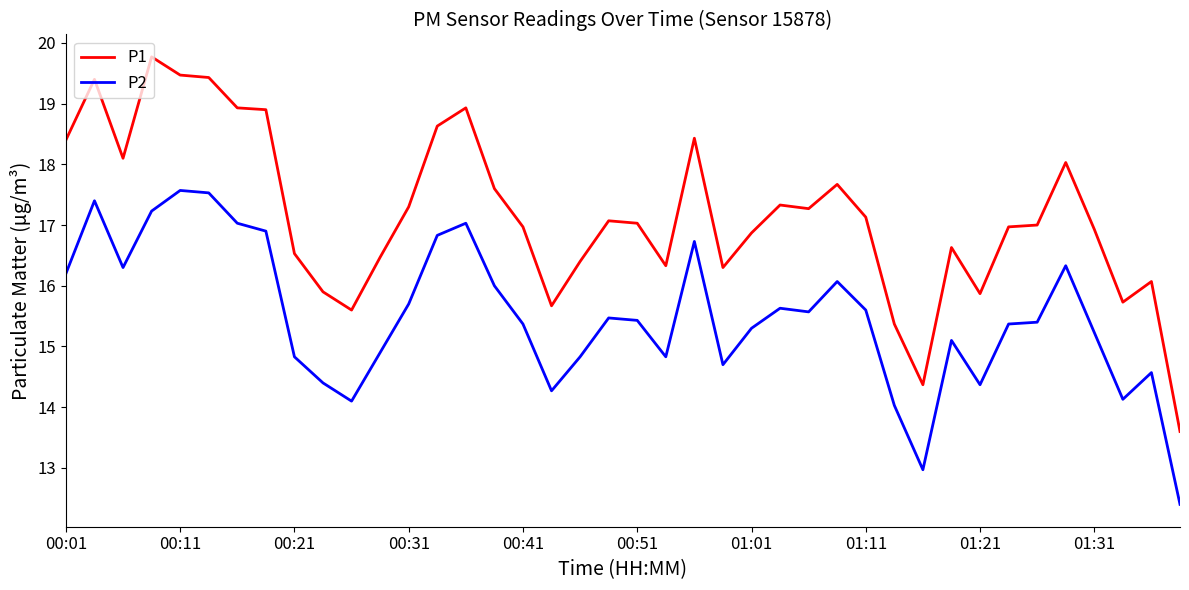

Which series has the largest range (max minus min)?

P1